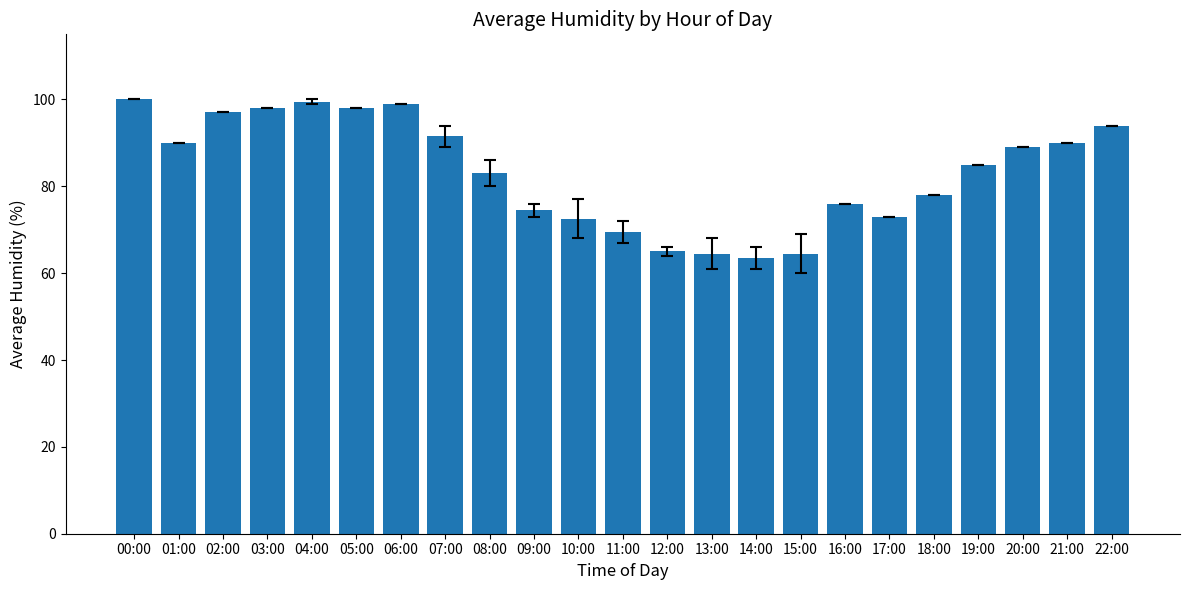

The chart shows a value of 100.0 at 00:00. True or false?

True